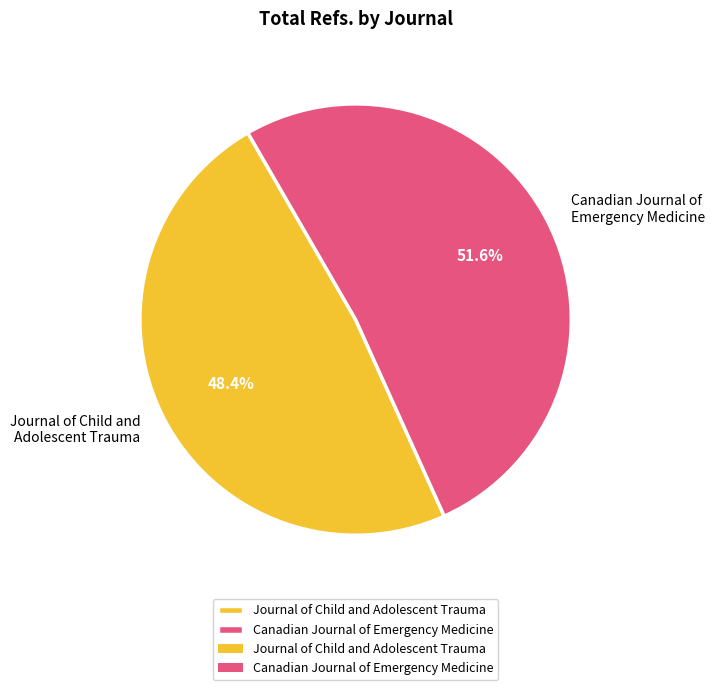

Combined, do Journal of Child and Adolescent Trauma and Canadian Journal of Emergency Medicine account for over 50%?

Yes